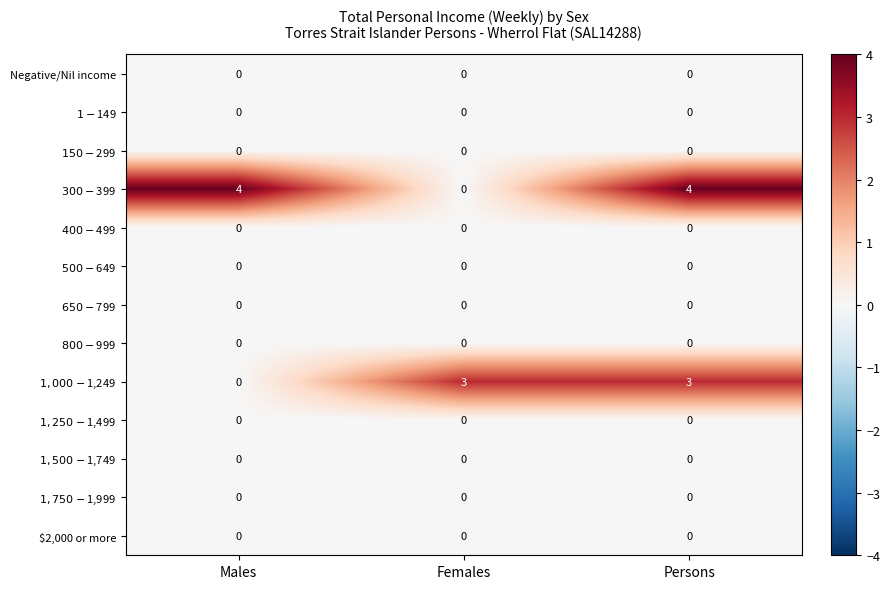

What is the total value across all series at Persons?

7